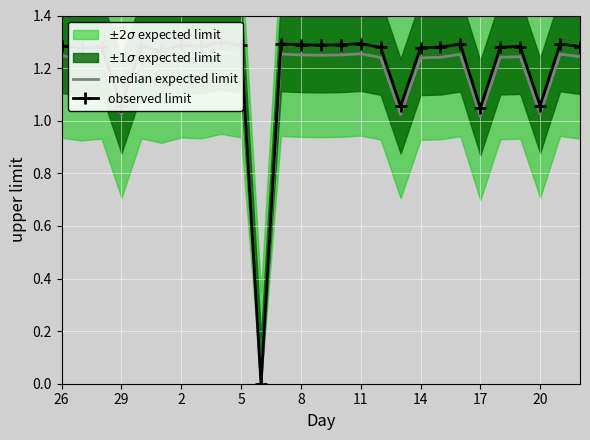

At how many categories does at least one series exceed 0?

26